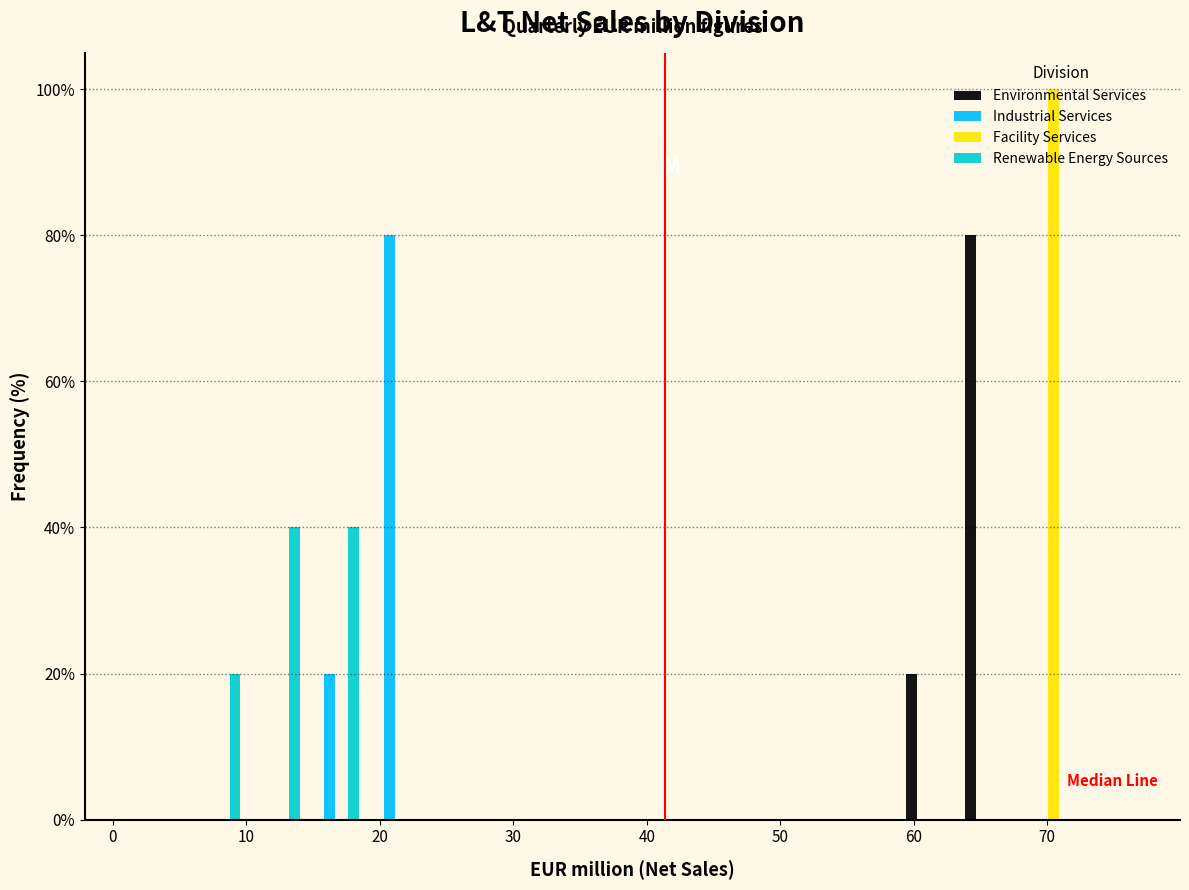

What is the height of the Industrial Services bar covering 19 to 23 on the x-axis? Neither the bar edges nor the heights are printed on the chart, so give them approximately, as read against the axes.

80